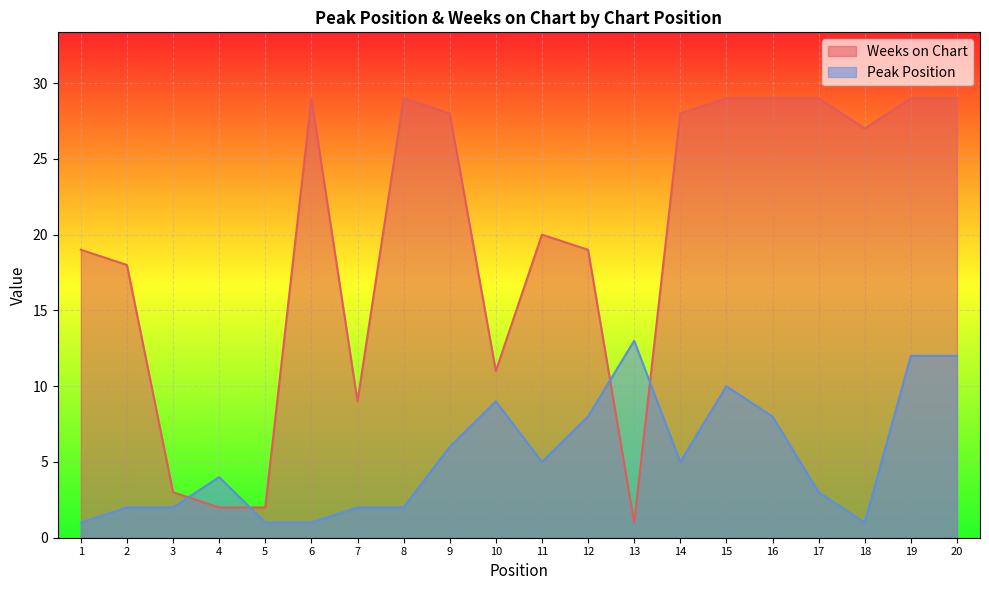

Which category has the lowest value in the Weeks on Chart series?

13